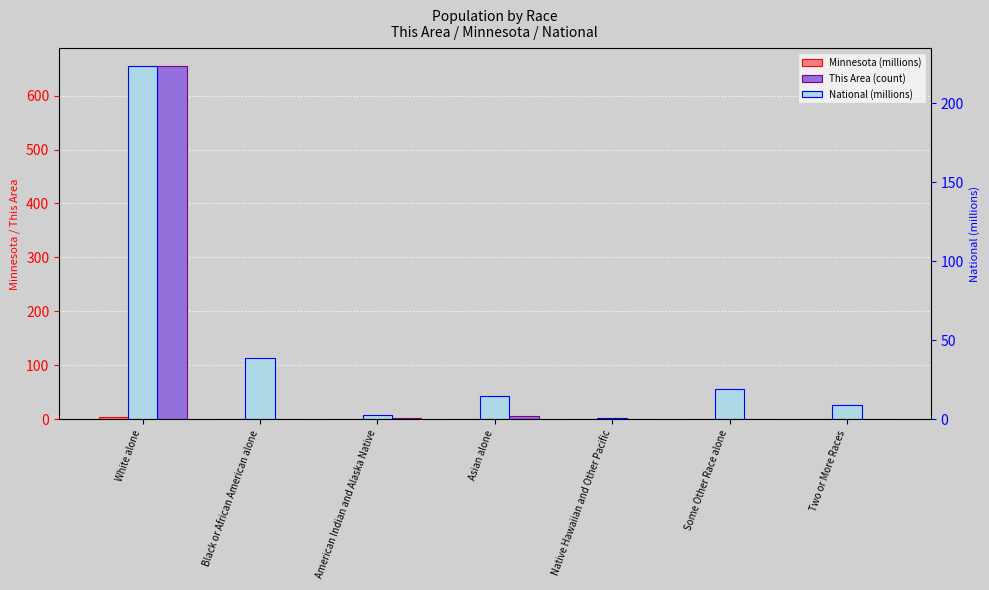

How many categories are shown in the chart?

7